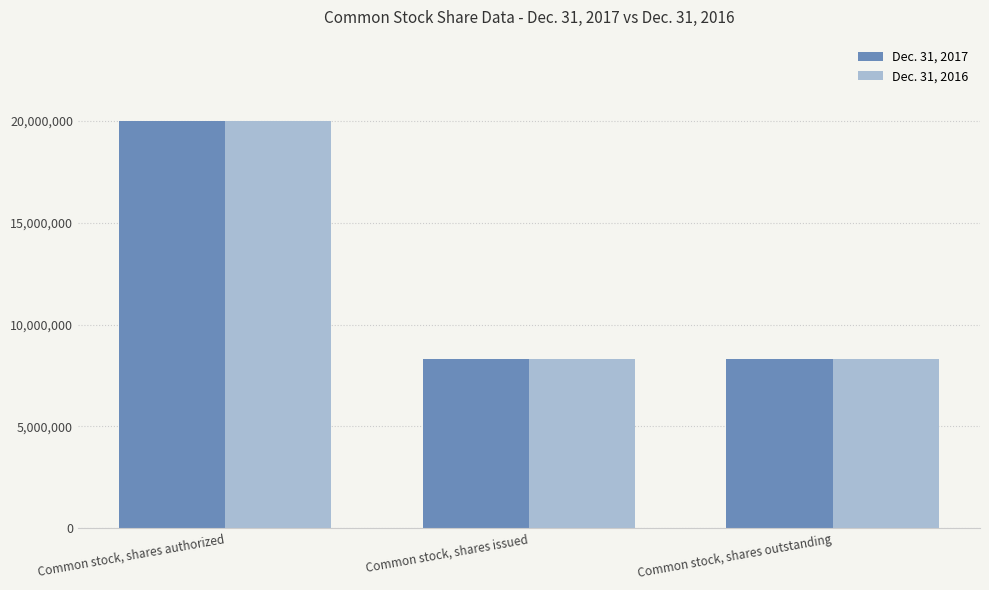

What is the label of the 2nd bar from the left?

Common stock, shares issued